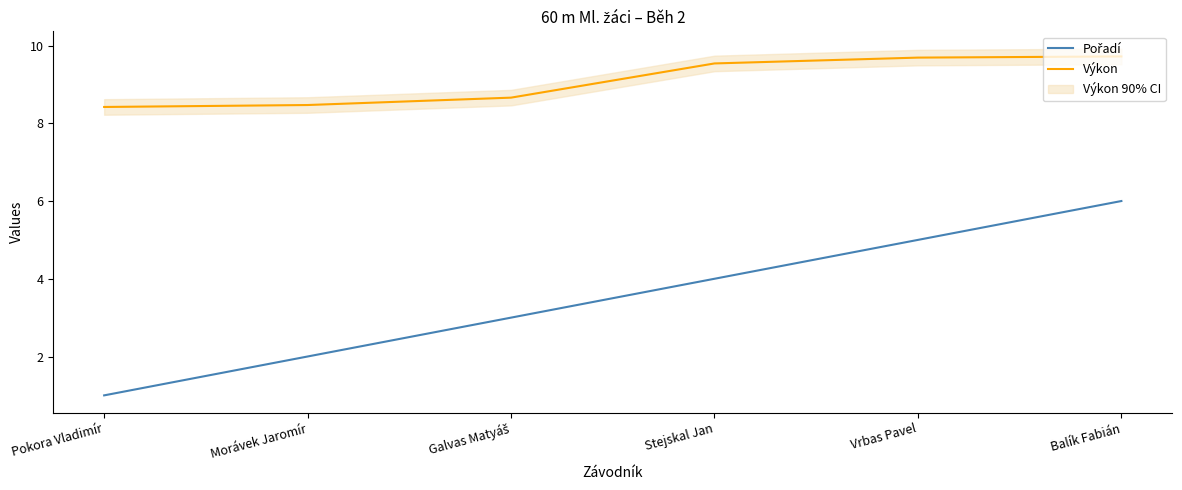

True or false: Výkon has more than 1 points higher than both neighbors.

False